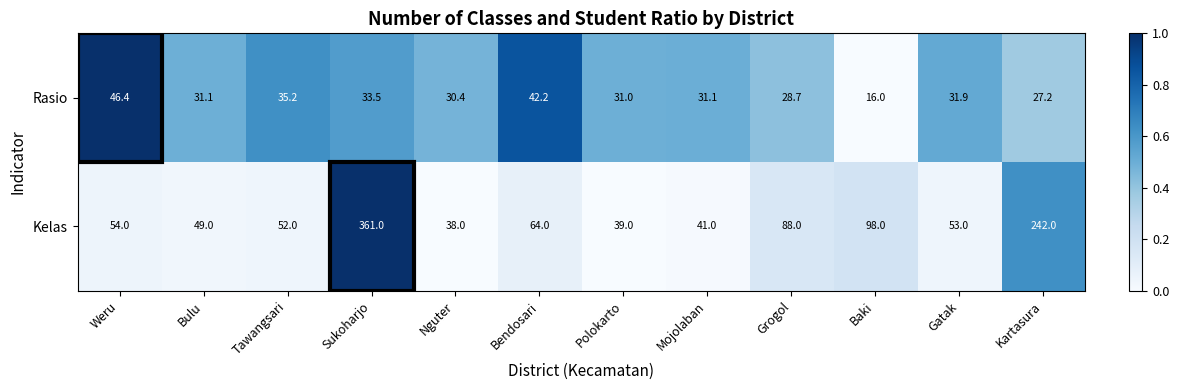

At which category does the chart reach its peak across all series?

Sukoharjo